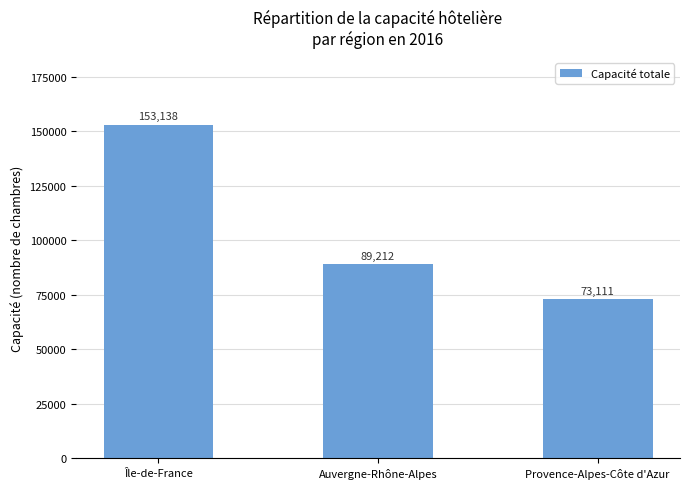

Approximately how many times larger is the value at Auvergne-Rhône-Alpes compared to Provence-Alpes-Côte d'Azur?

1.2